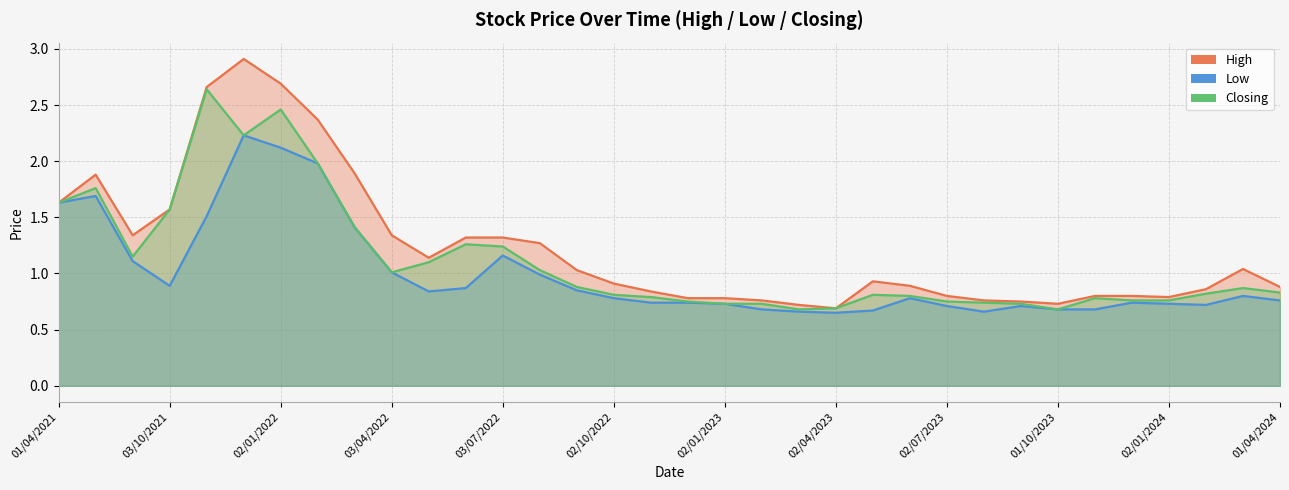

True or false: Closing and Low cross at least once.

False